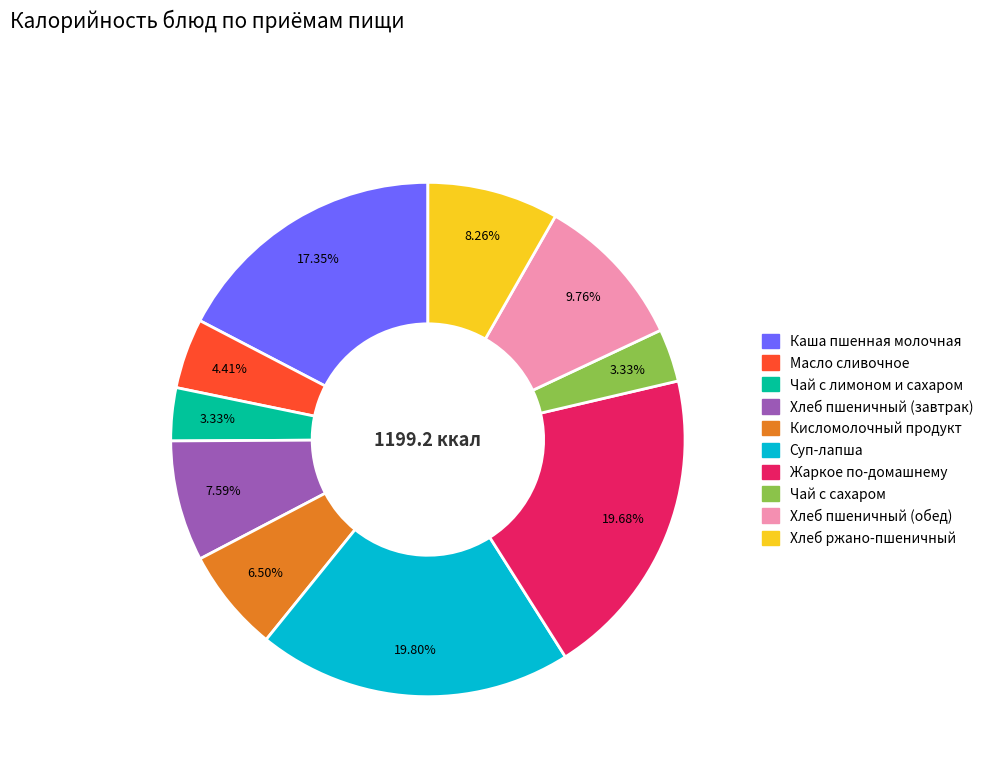

Is there any slice that represents more than half of the pie?

No